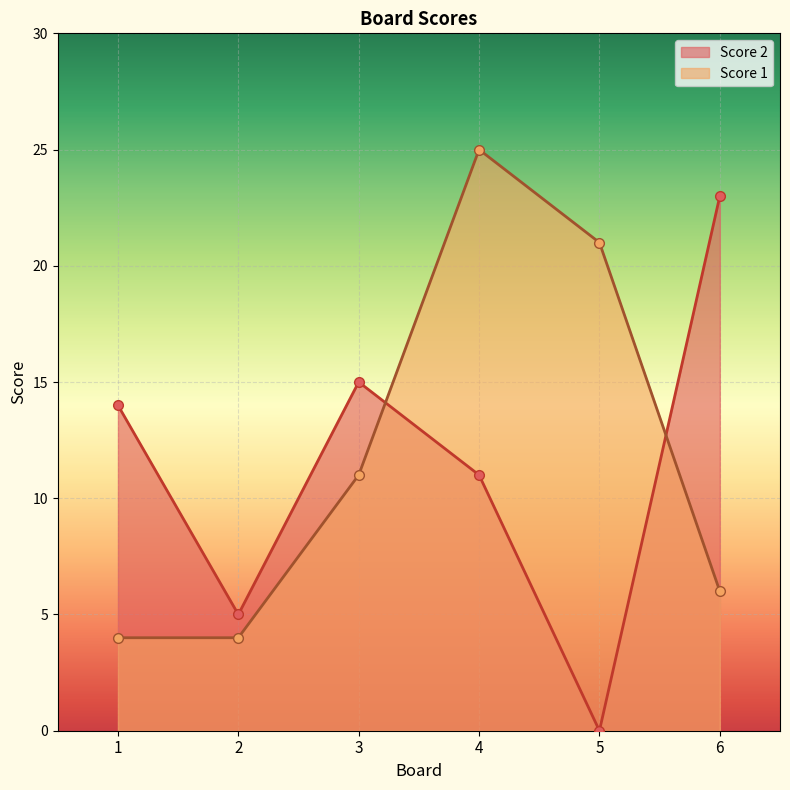

How many interior local peaks does the Score 2 series have?

1